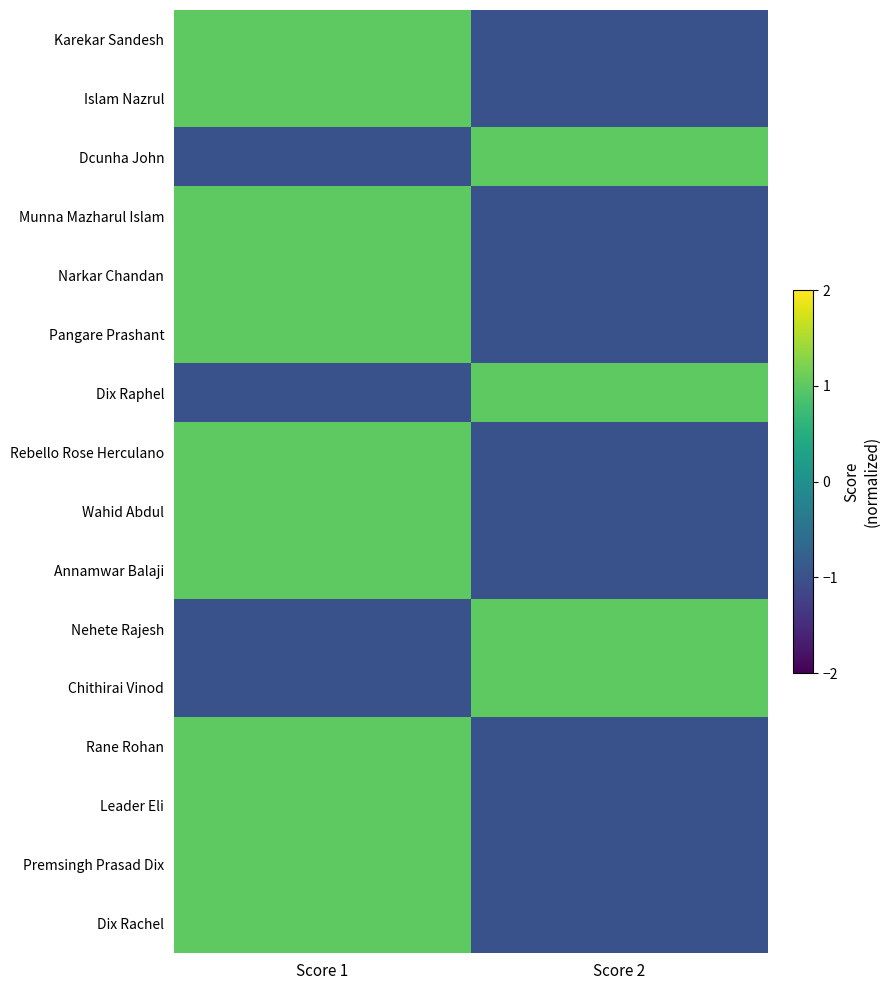

Count the number of categories in the chart.

2